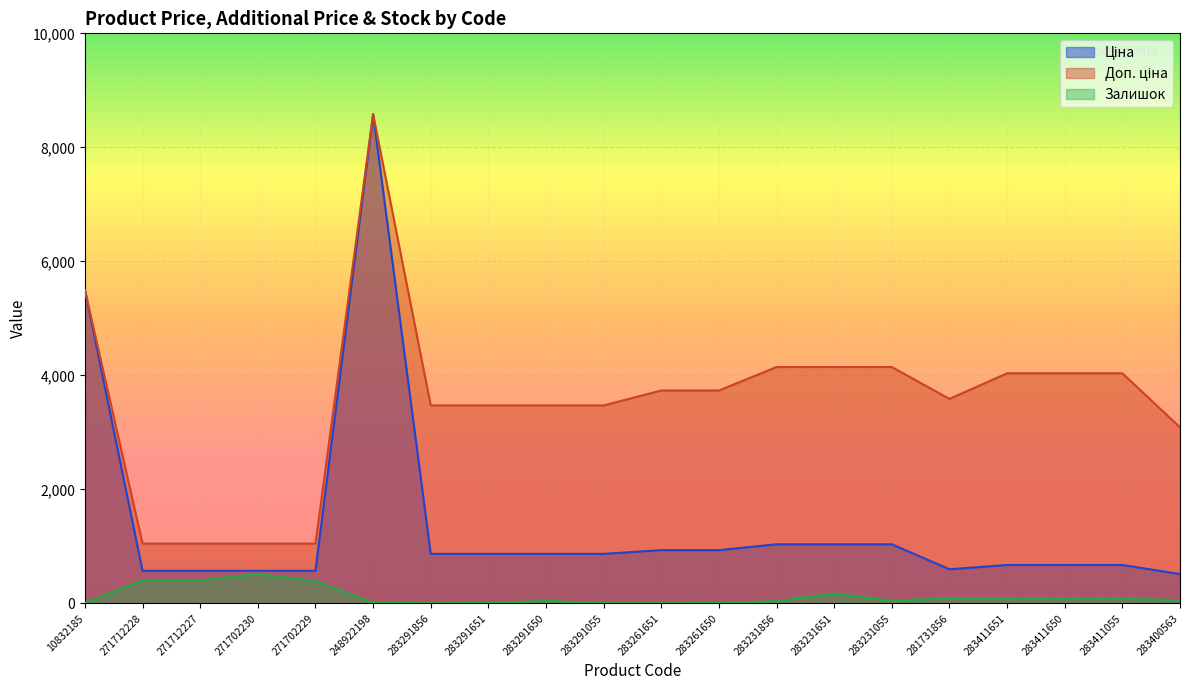

List the series in order of their peak value, lowest first.

Залишок, Ціна, Доп. ціна